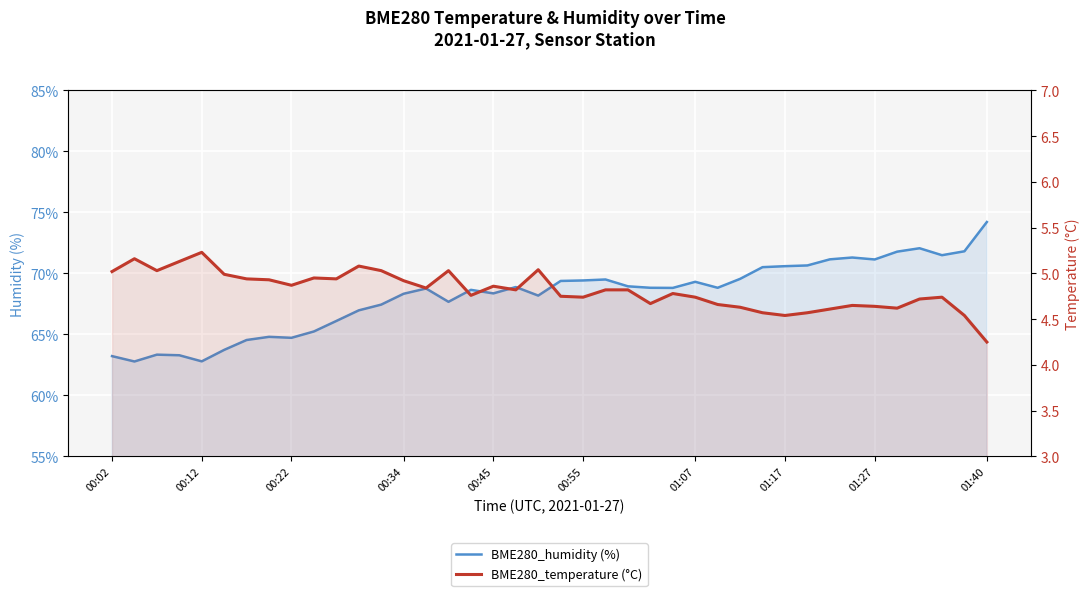

What is the lowest value of the BME280_temperature (°C) series?

4.2